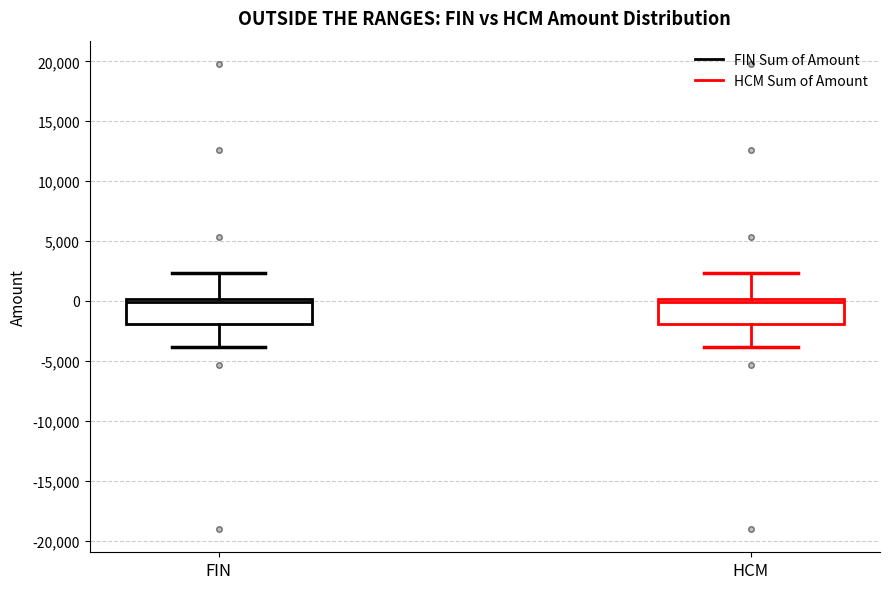

Reading left to right, read every box against the y-axis: the position of its median line, the range the box covers, and the ends of its whiskers. The values are not printed on the chart, so give them approximately, as read against the axis.

FIN: median 0 (just below the box's upper edge), box -2000 to 0, whiskers -4000 to 2500
HCM: median 0 (just below the box's upper edge), box -2000 to 0, whiskers -4000 to 2500